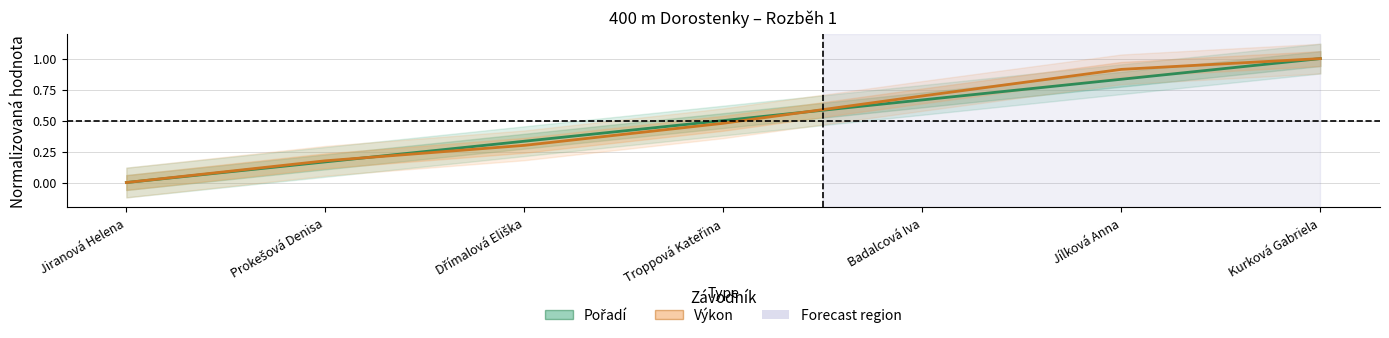

What is the maximum value for Pořadí?

1.0